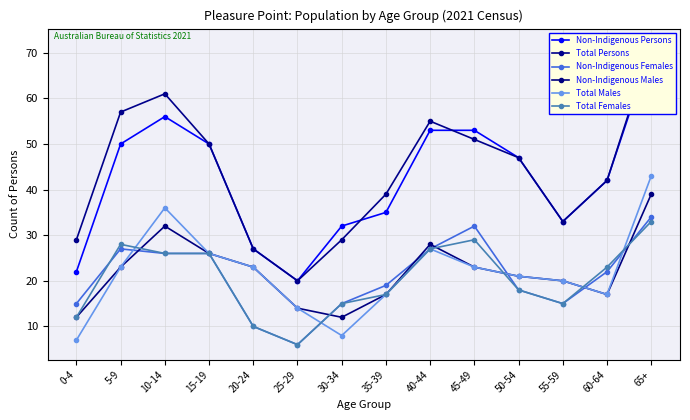

What position from the left is 45-49?

10